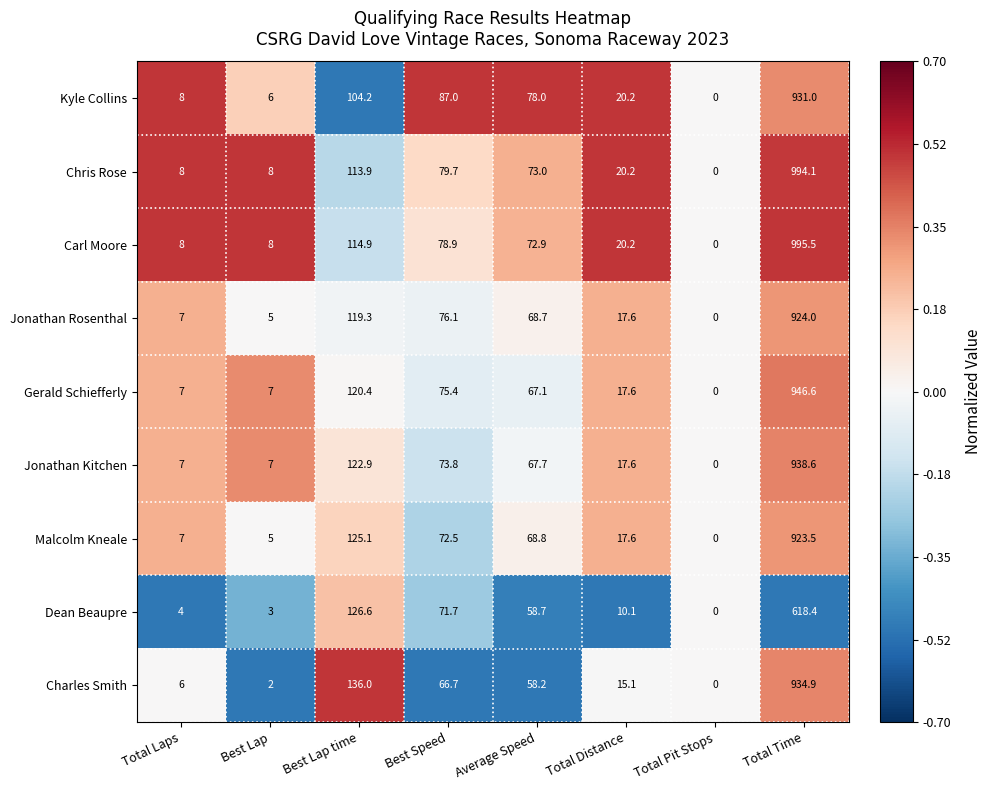

At which label does Jonathan Rosenthal first exceed 68?

Best Lap time